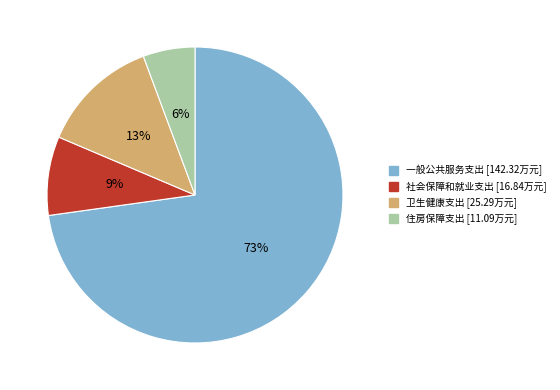

To the nearest percent, what percentage of the pie is 卫生健康支出?

13%